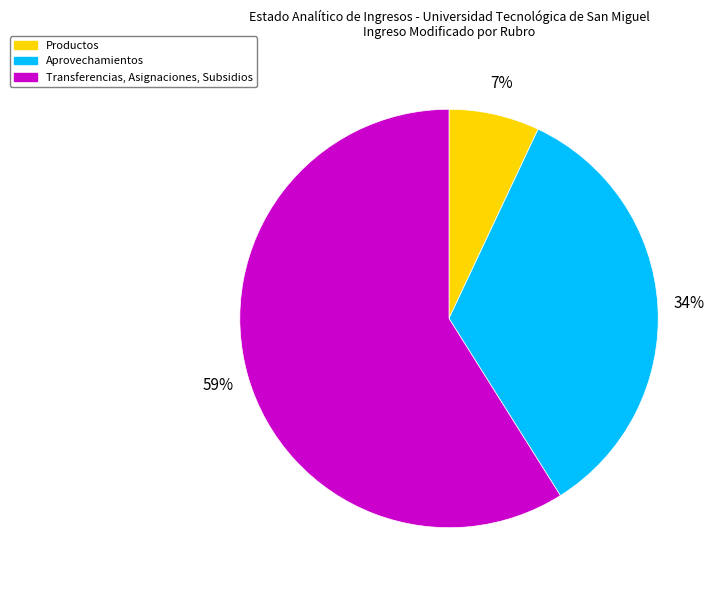

Is there a majority slice in this chart?

Yes